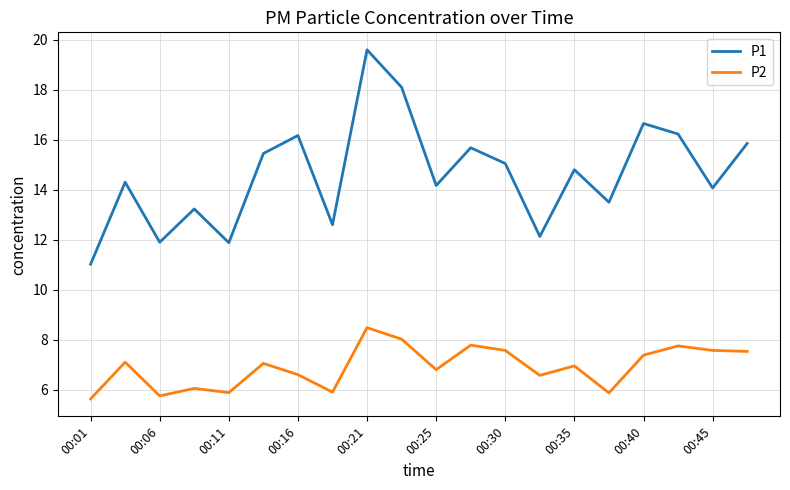

How many lines are shown in the chart?

2